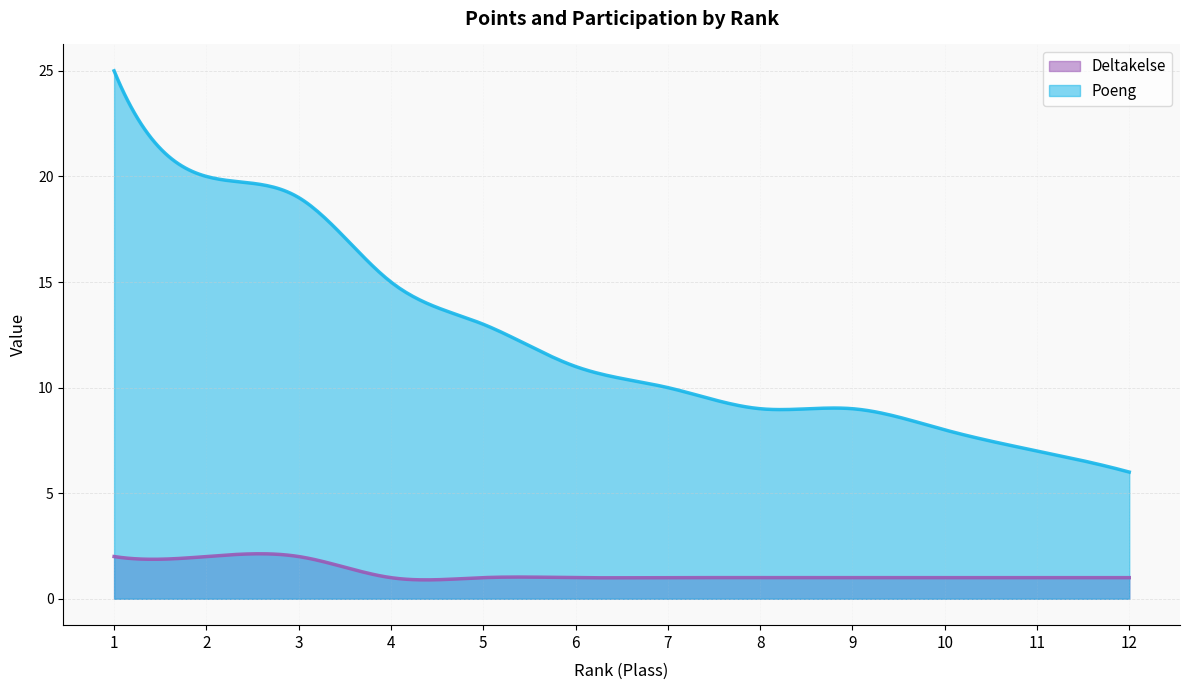

True or false: Poeng and Deltakelse cross at least once.

False